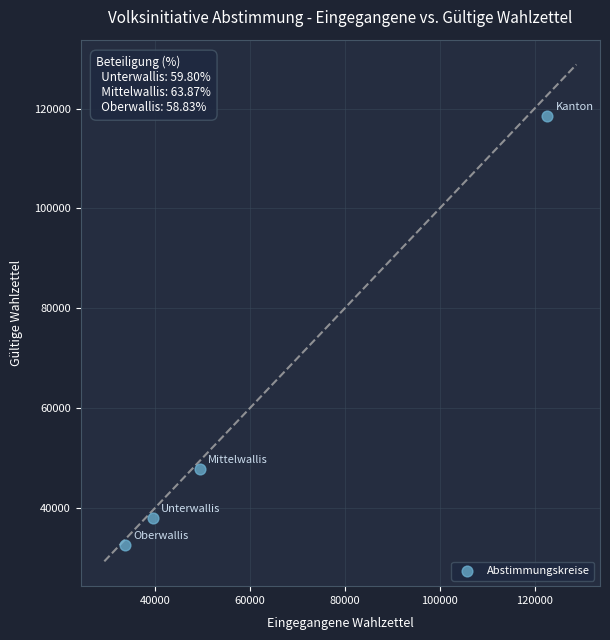

What is the range of Y values (max minus min)?

85916